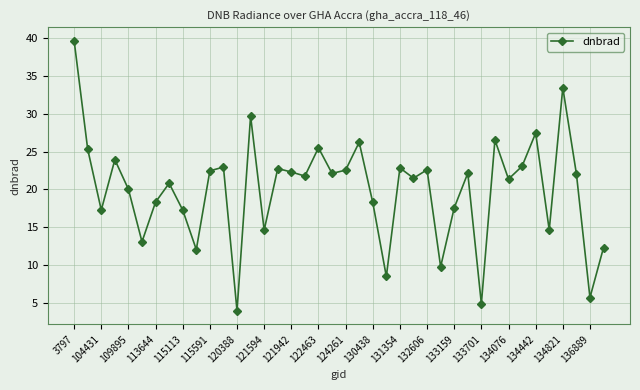

True or false: there are more than 1 points higher than both neighbors.

True